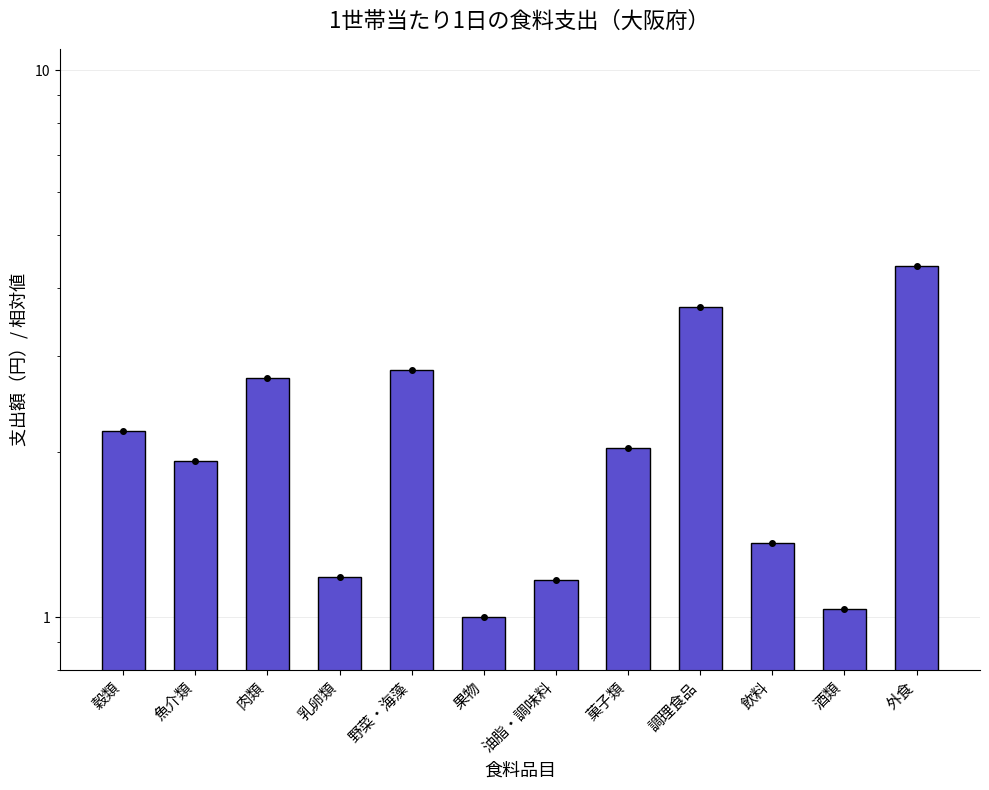

How many categories are shown in the chart?

12